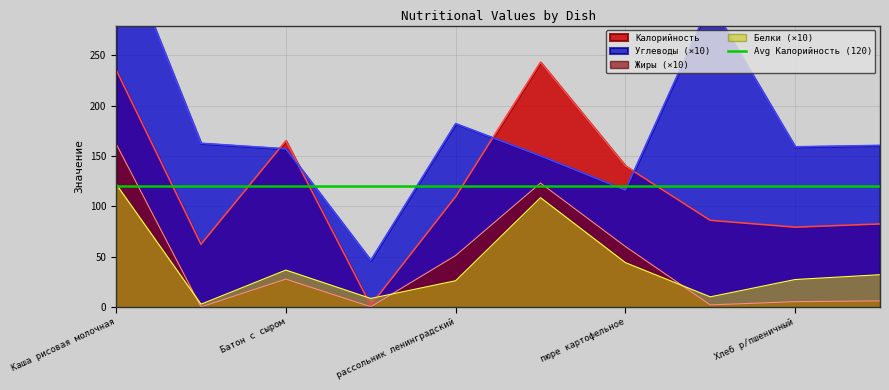

Reading left to right, transcribe all the data shown in this chart.

Калорийность: 235.5	62.2	165.0	1.6	109.5	243.0	140.0	86.0	79.2	82.4
Белки: 122.0	2.7	36.6	8.4	26.0	108.5	44.0	10.0	27.2	32.0
Жиры: 162.0	0.0	27.6	0.1	51.0	123.0	60.0	2.0	5.2	6.0
Углеводы: 373.0	162.5	157.0	46.2	182.0	150.0	116.0	302.0	159.0	160.4